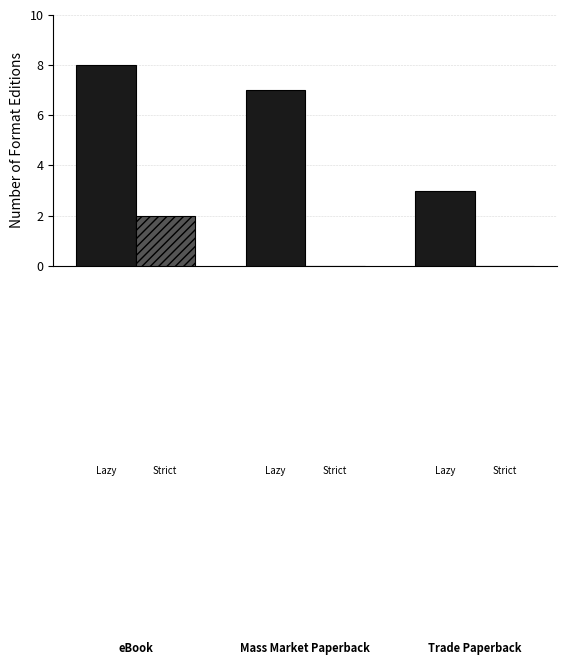

What is the maximum value shown in the chart?

8